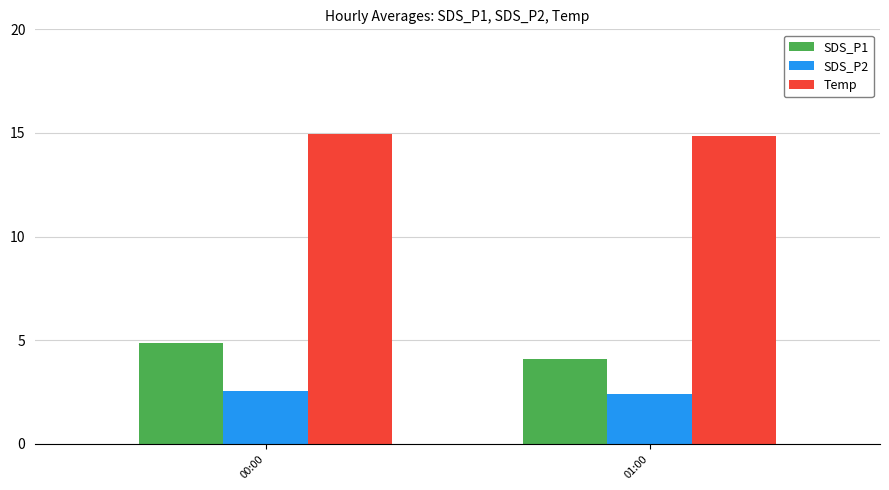

What is the label of the 1st bar from the right?

01:00